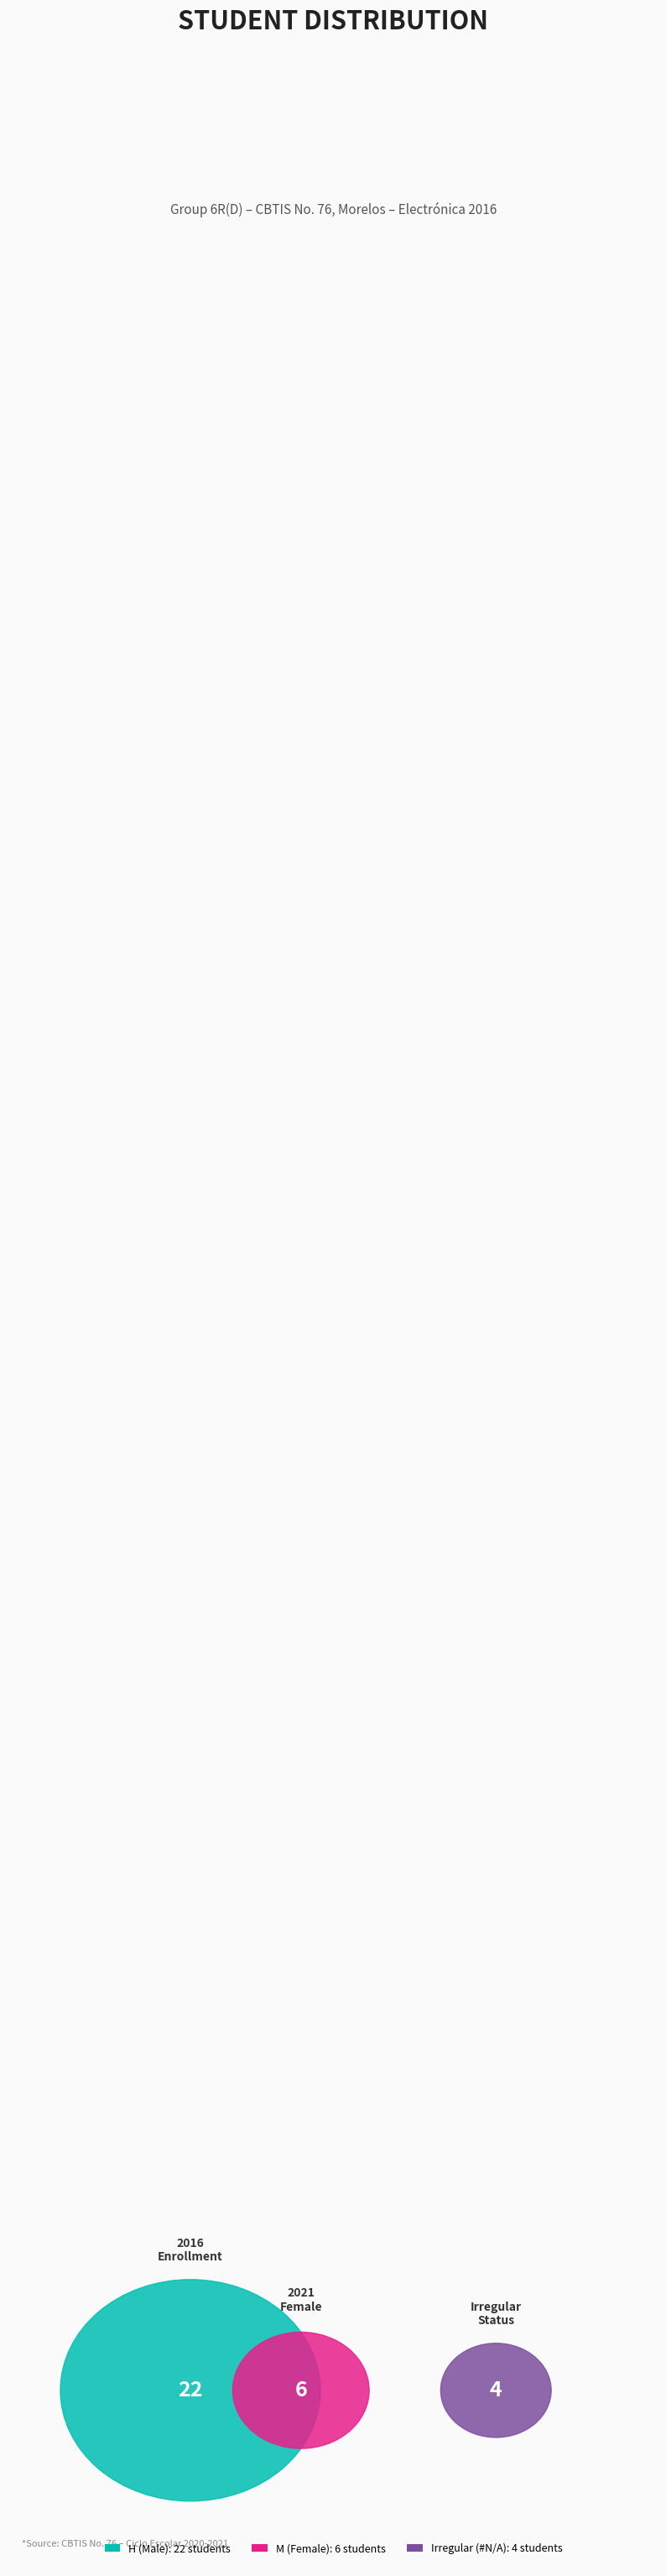

Which slice is the smallest?

IRREGULAR